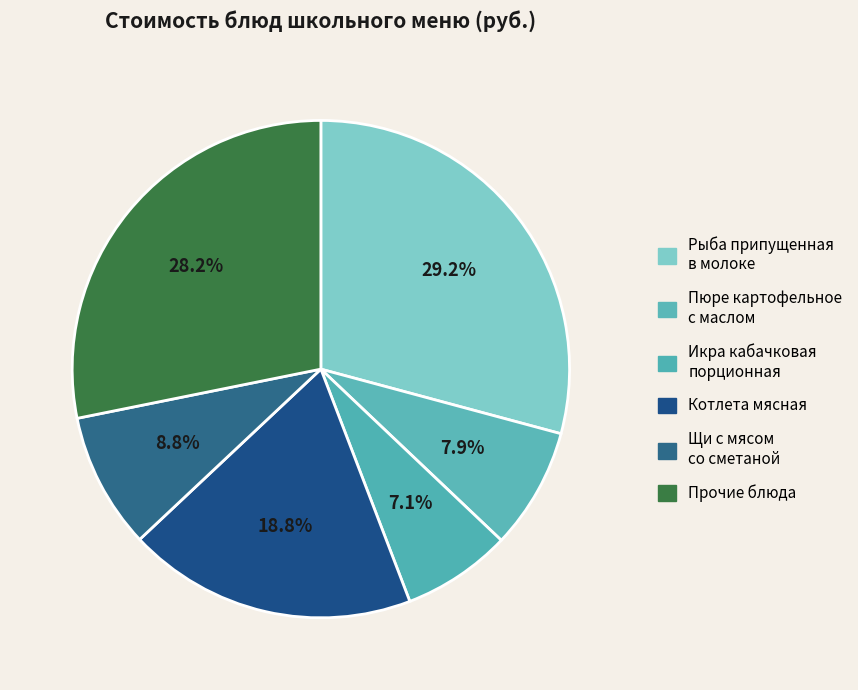

The Пюре картофельное с маслом slice represents 1% of the pie. True or false?

False